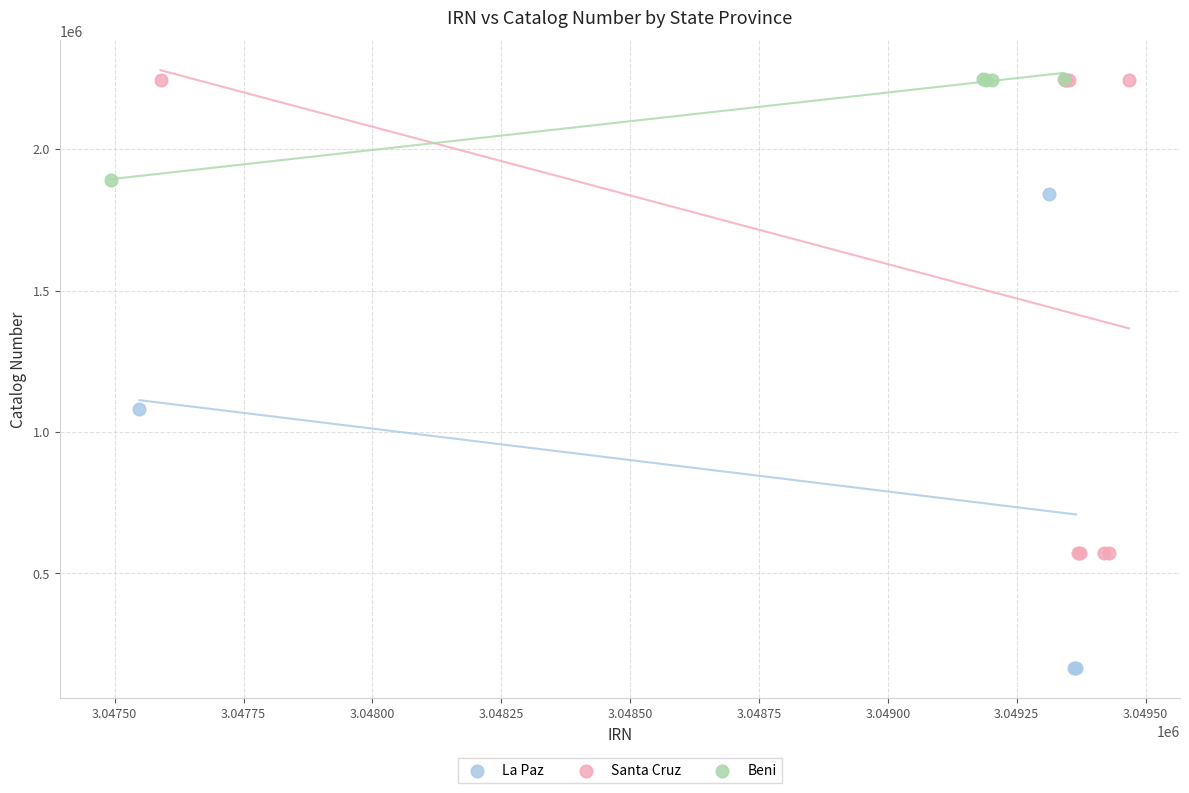

Which series contains the lowest Y value?

La Paz